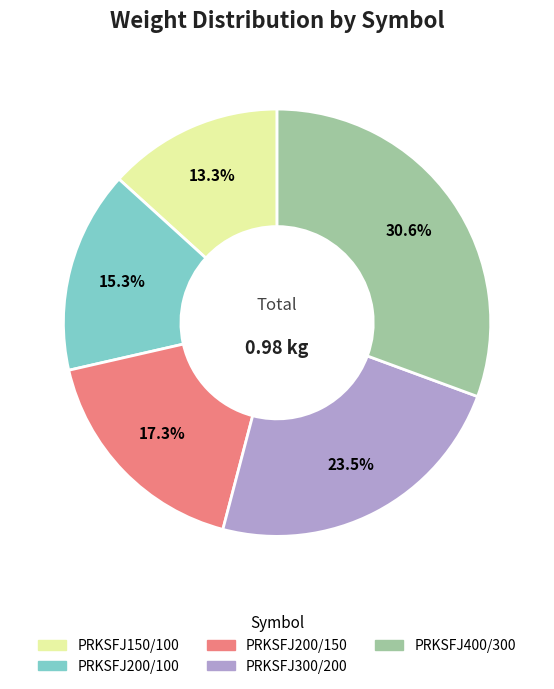

Which category has the smallest portion of the pie?

PRKSFJ150/100